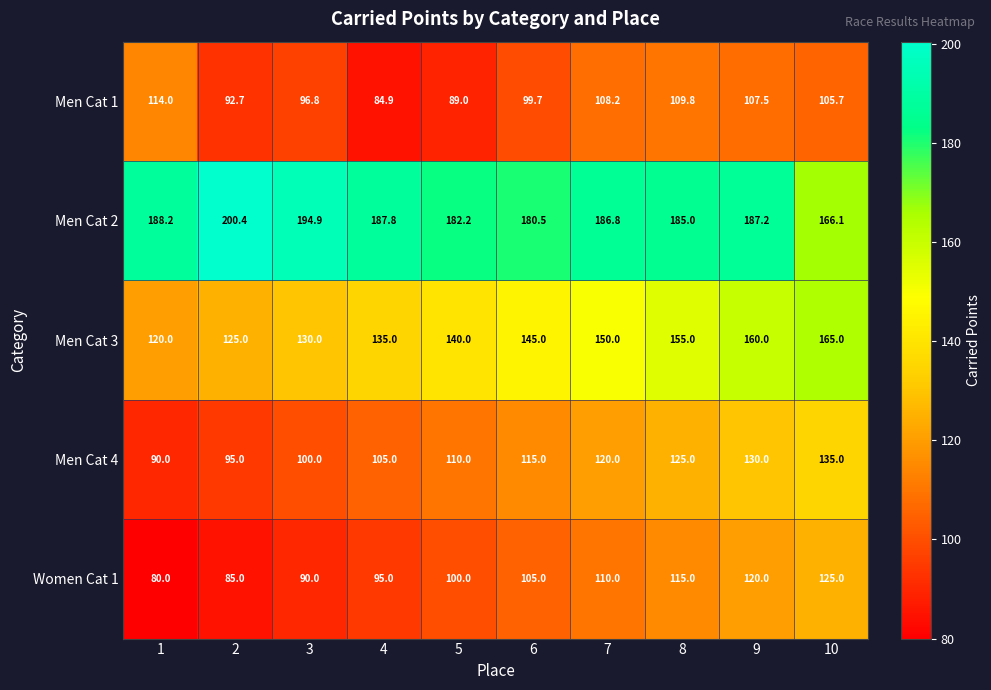

List the series in order of their peak value, highest first.

Men Cat 2, Men Cat 3, Men Cat 4, Women Cat 1, Men Cat 1